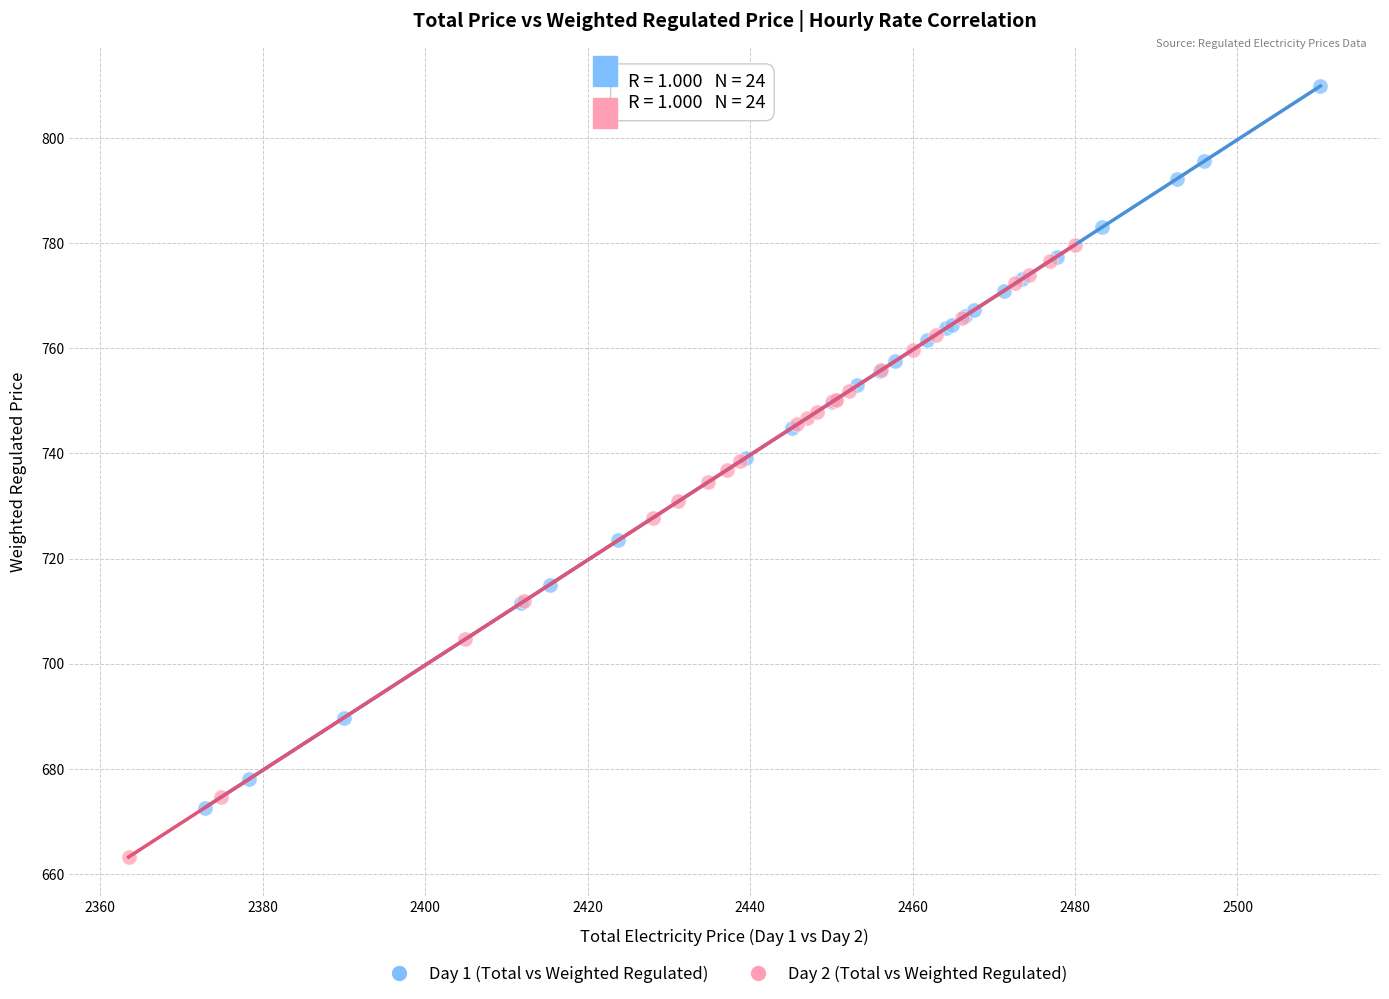

Which series contains the lowest Y value?

Day 2 (Total vs Weighted Regulated)